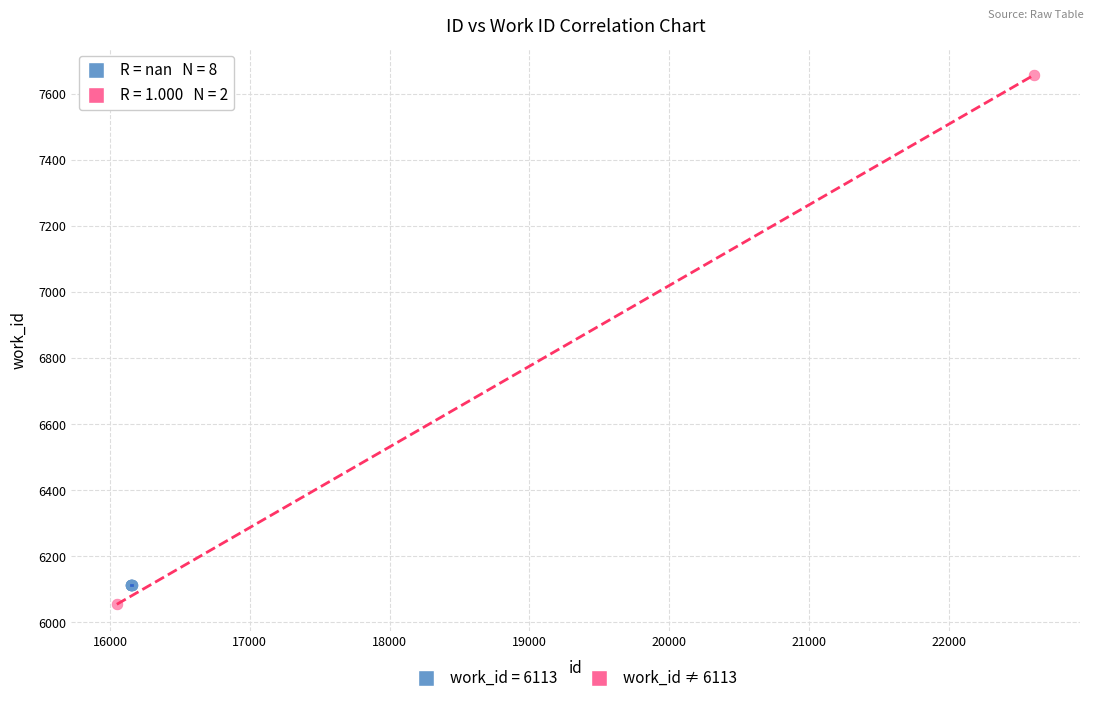

What are all the series names shown in the legend?

work_id = 6113, work_id ≠ 6113